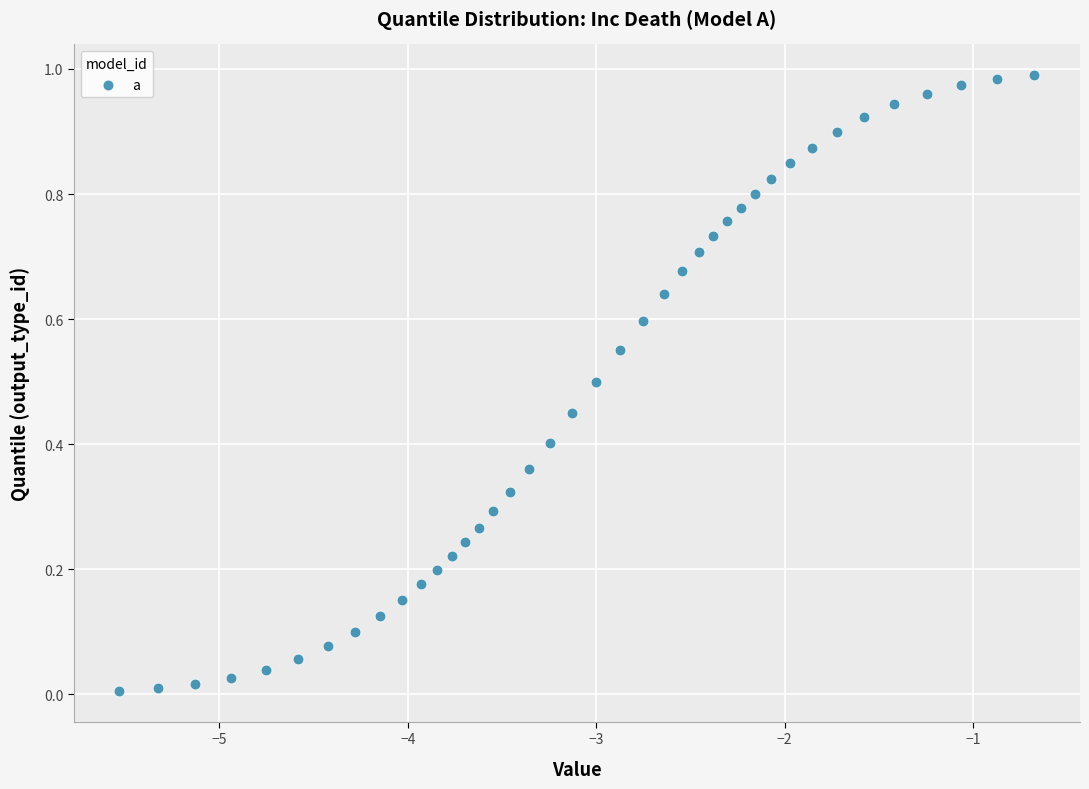

What is the range of X values (max minus min)?

4.9